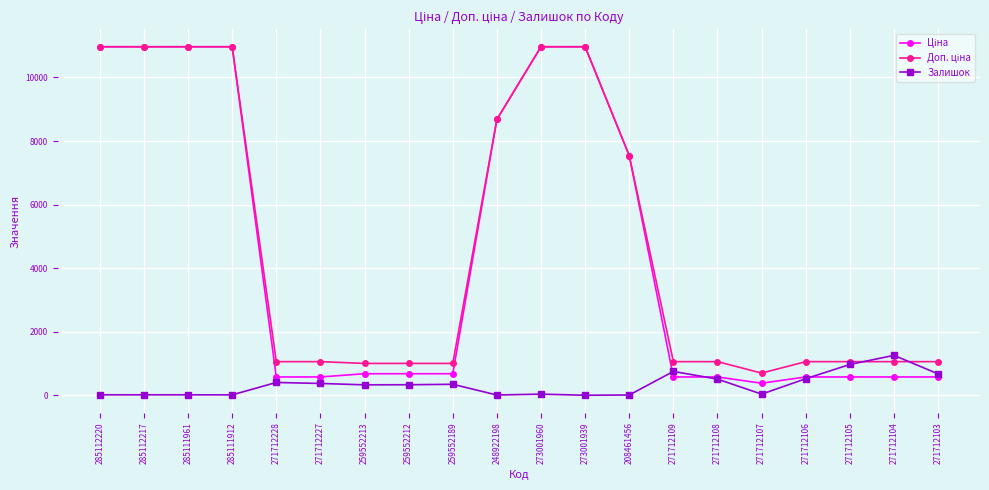

What is the highest value of the Залишок series?

1258.0